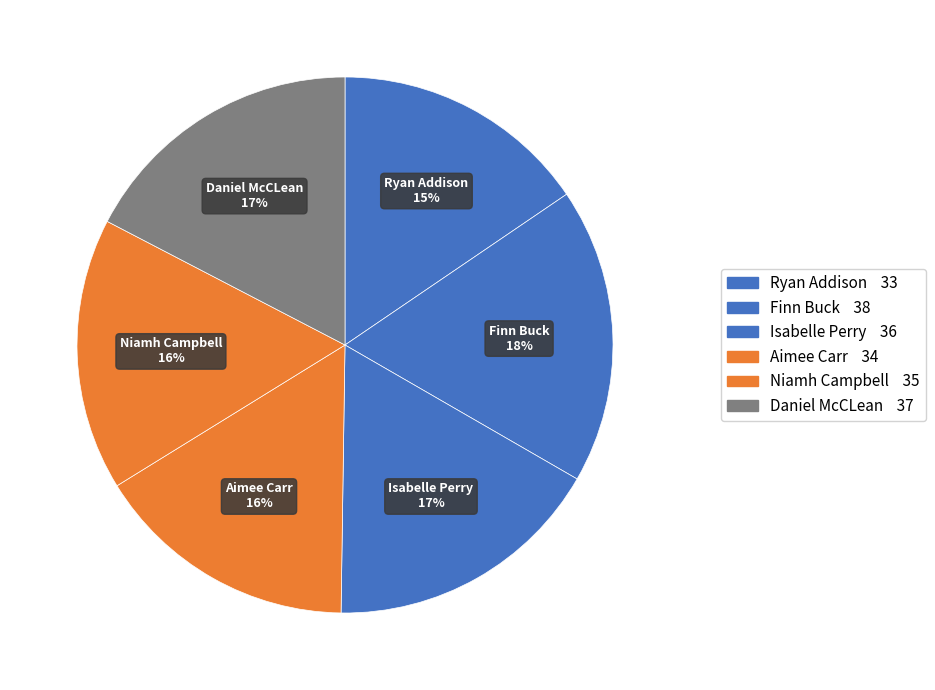

True or false: Niamh Campbell accounts for 10% of the total.

False